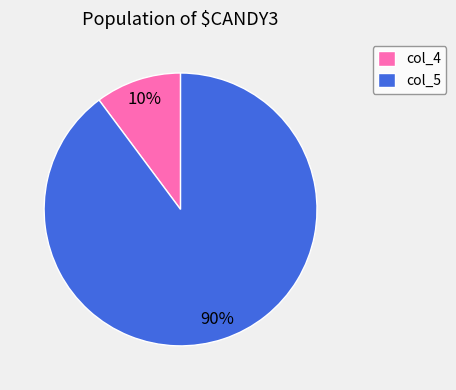

Is the sum of col_4 and col_5 greater than half?

Yes